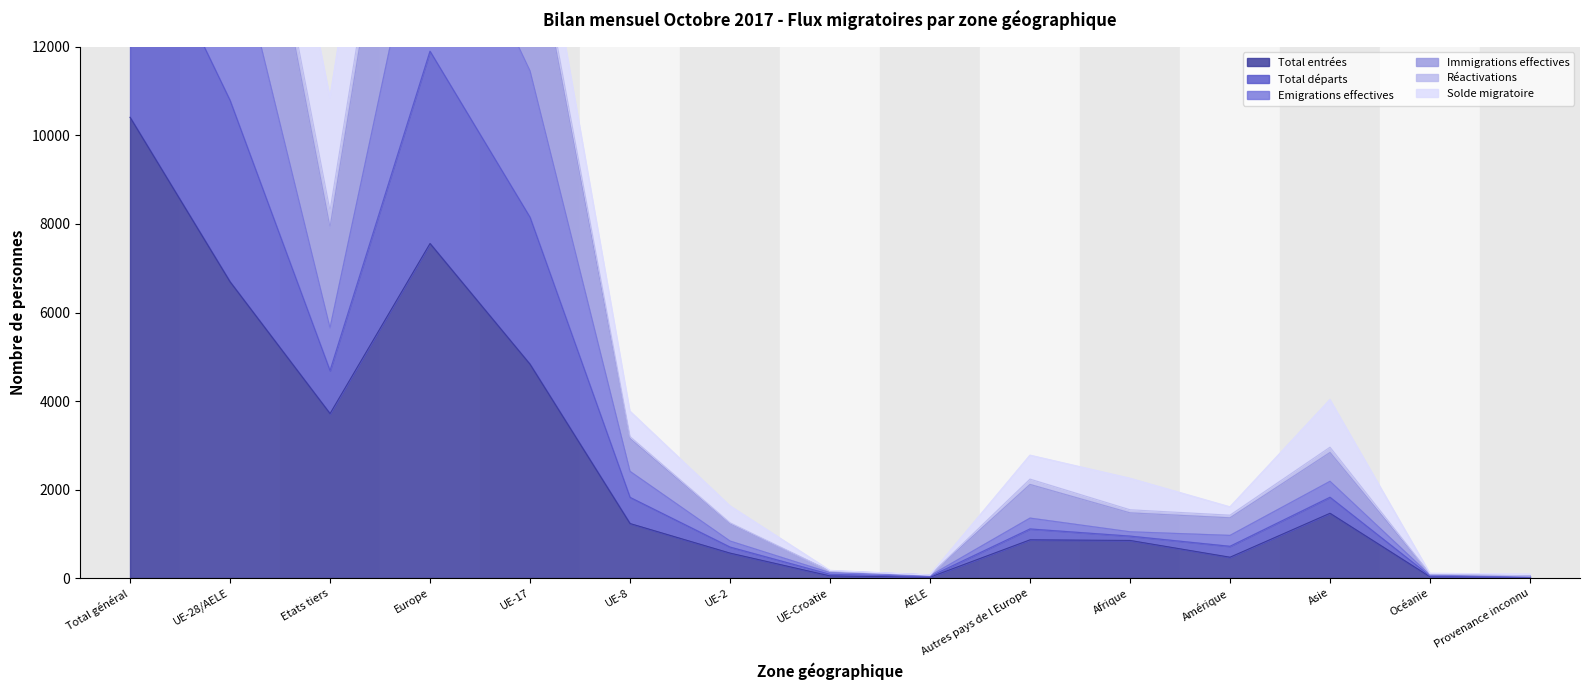

True or false: Emigrations effectives and Immigrations effectives cross at least once.

False